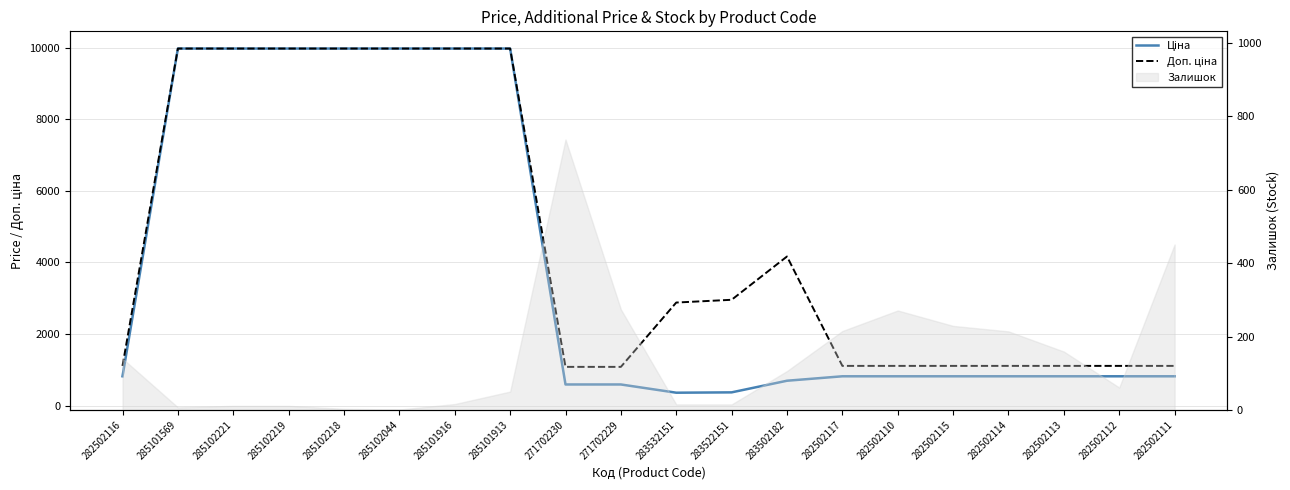

Reading left to right, extract all data points from this chart.

Ціна: 282502116=818.5	285101569=9975.0	285102221=9975.0	285102219=9975.0	285102218=9975.0	285102044=9975.0	285101916=9975.0	285101913=9975.0	271702230=589.9	271702229=589.9	283532151=359.9	283522151=369.5	283502182=694.3	282502117=818.5	282502110=818.5	282502115=818.5	282502114=818.5	282502113=818.5	282502112=818.5	282502111=818.5
Доп. ціна: 282502116=1109.2	285101569=9975.0	285102221=9975.0	285102219=9975.0	285102218=9975.0	285102044=9975.0	285101916=9975.0	285101913=9975.0	271702230=1081.7	271702229=1081.7	283532151=2878.8	283522151=2955.8	283502182=4165.6	282502117=1109.2	282502110=1109.2	282502115=1109.2	282502114=1109.2	282502113=1109.2	282502112=1109.2	282502111=1109.2